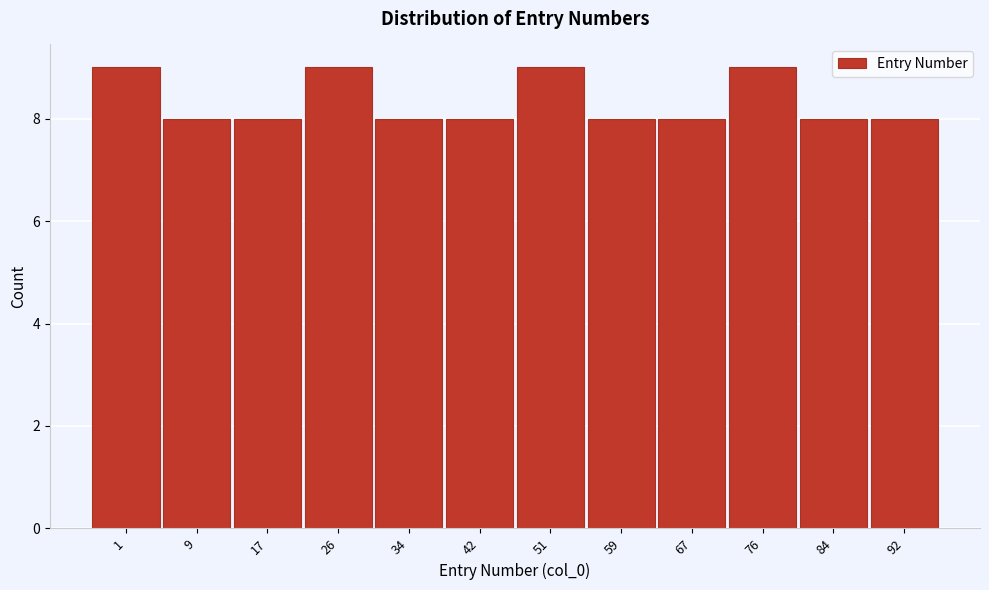

Reading left to right, transcribe all the data shown in this chart.

9	8	8	9	8	8	9	8	8	9	8	8